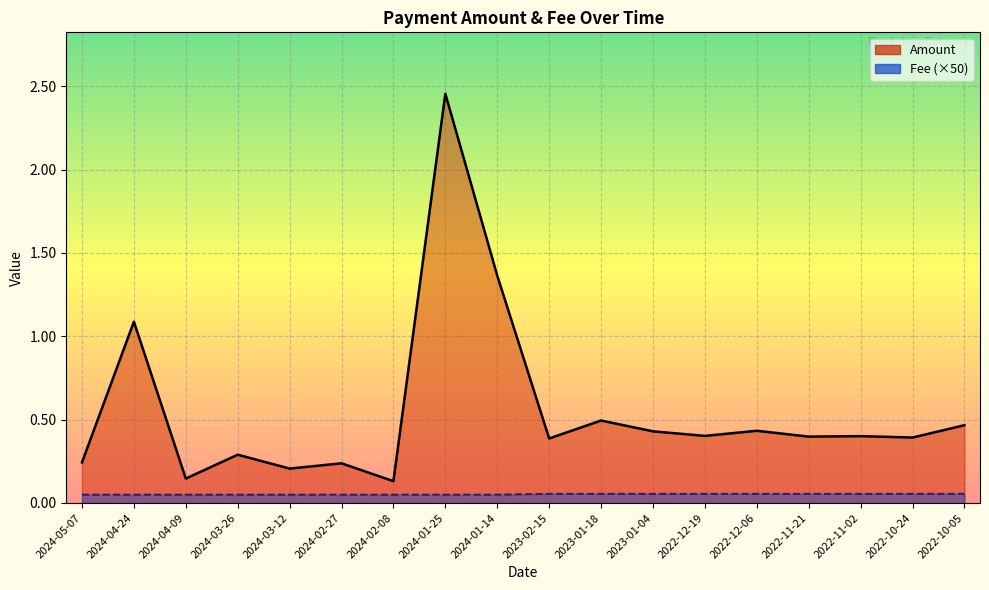

Between 2024-05-07 and 2022-10-24, which series saw the biggest shift?

Amount